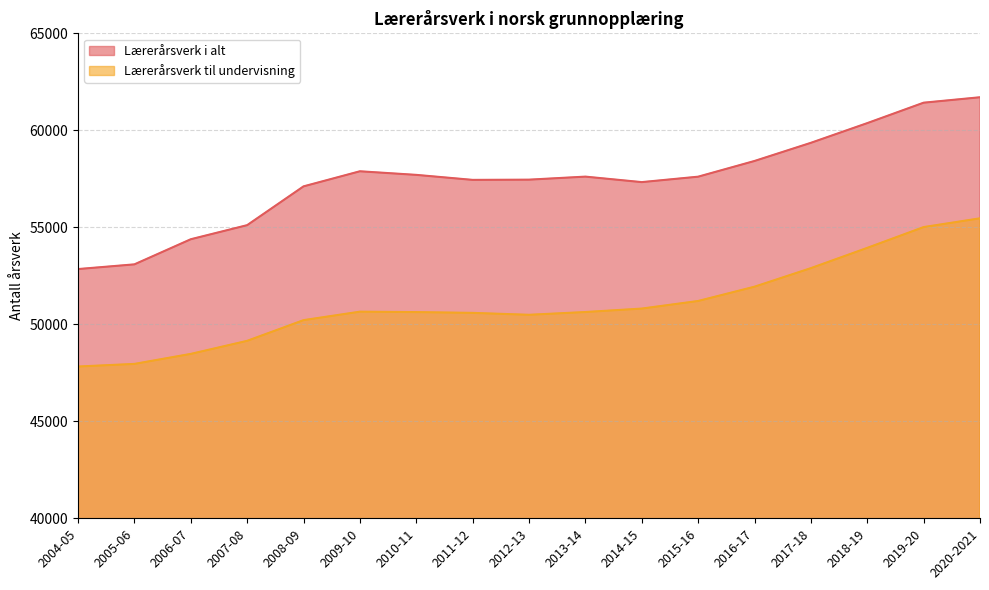

At which category does the chart reach its minimum across all series?

2004-05